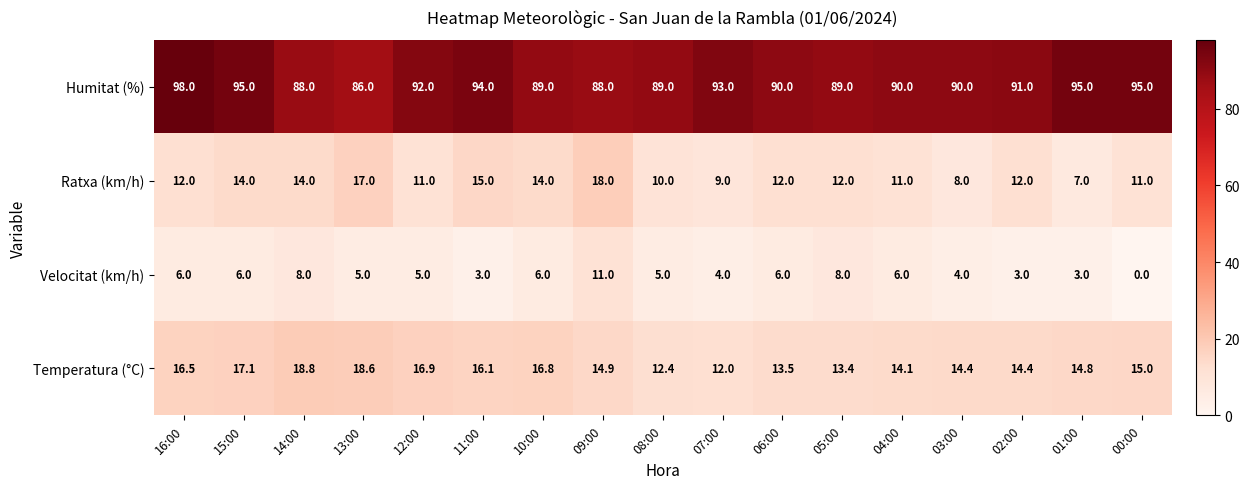

What is the minimum value for Temperatura (°C)?

12.0